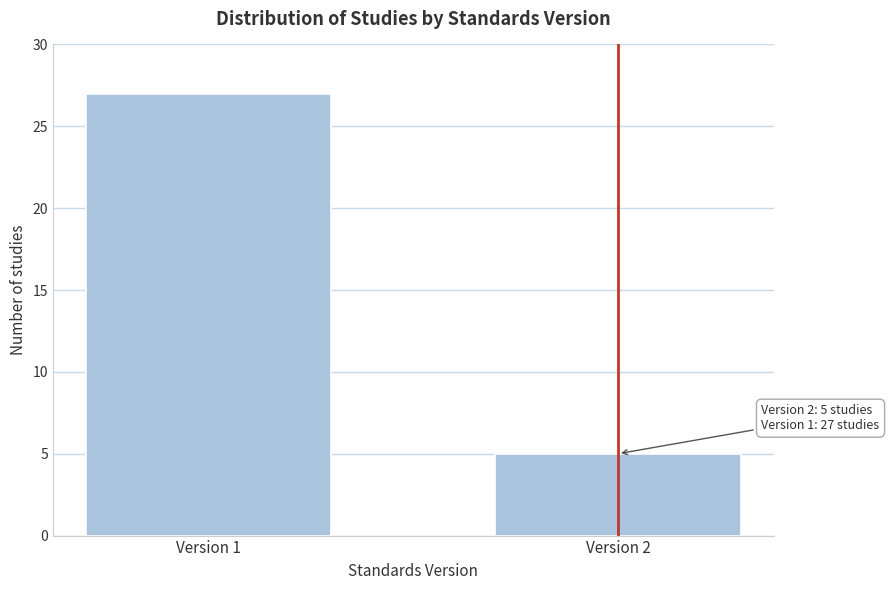

Reading left to right, transcribe all the data shown in this chart.

Version 1=27	Version 2=5